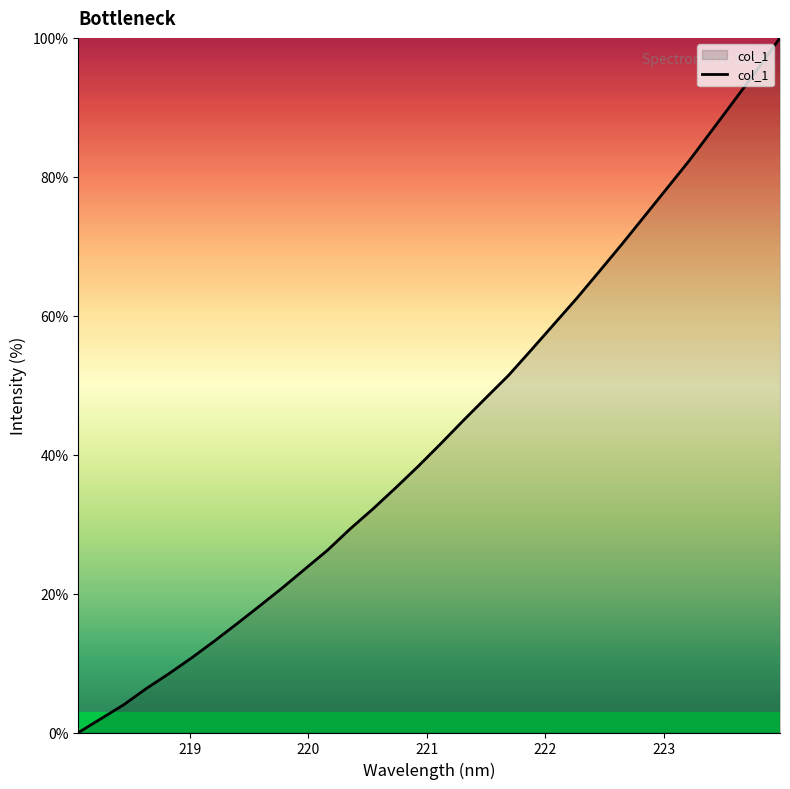

What is the maximum value shown in the chart?

100.0